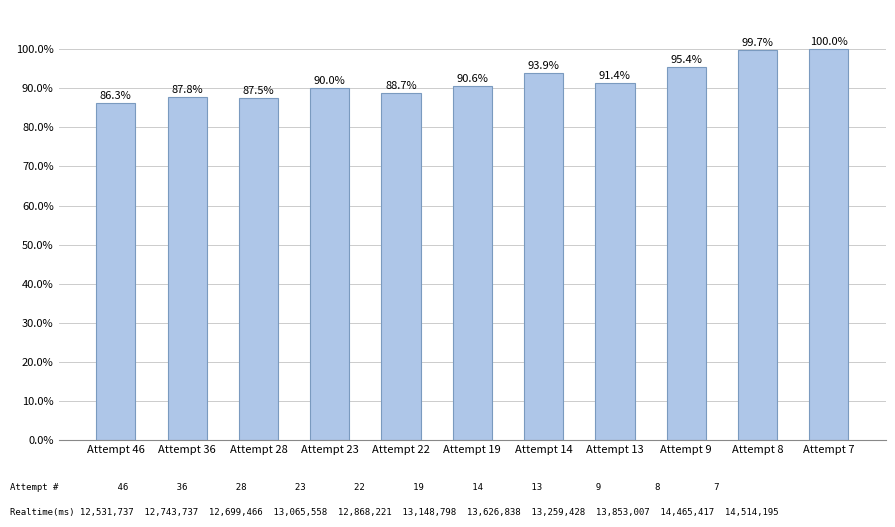

Which has a higher value, Attempt 9 or Attempt 13?

Attempt 9